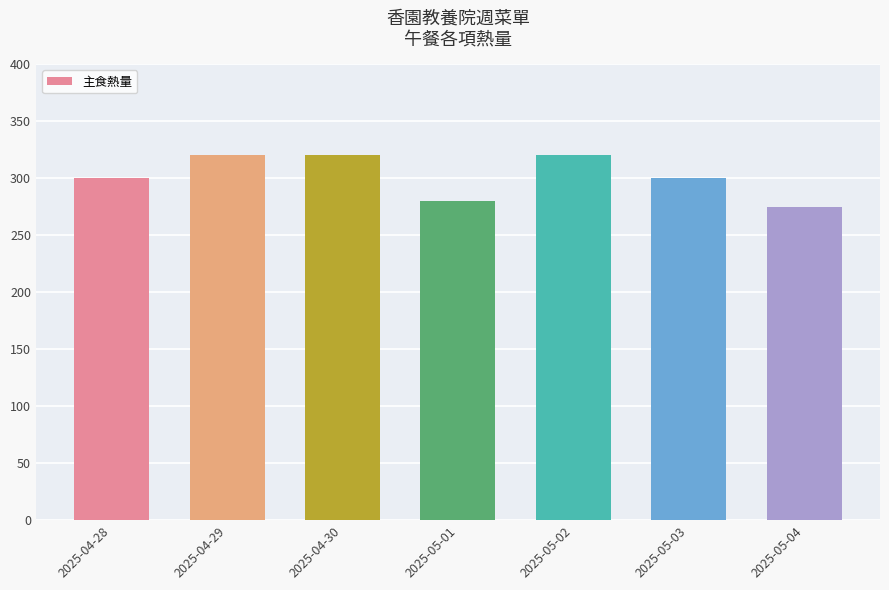

What is the change in value from 2025-05-01 to 2025-05-04?

-5